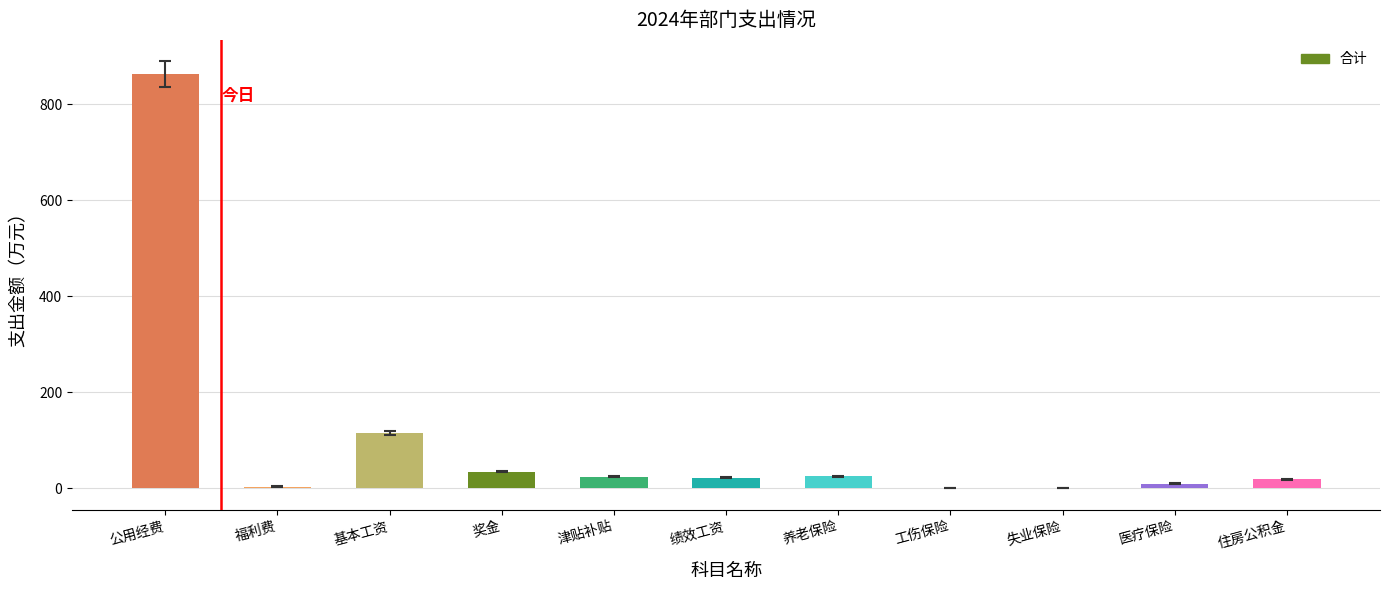

Which label corresponds to the largest value in the chart?

公用经费